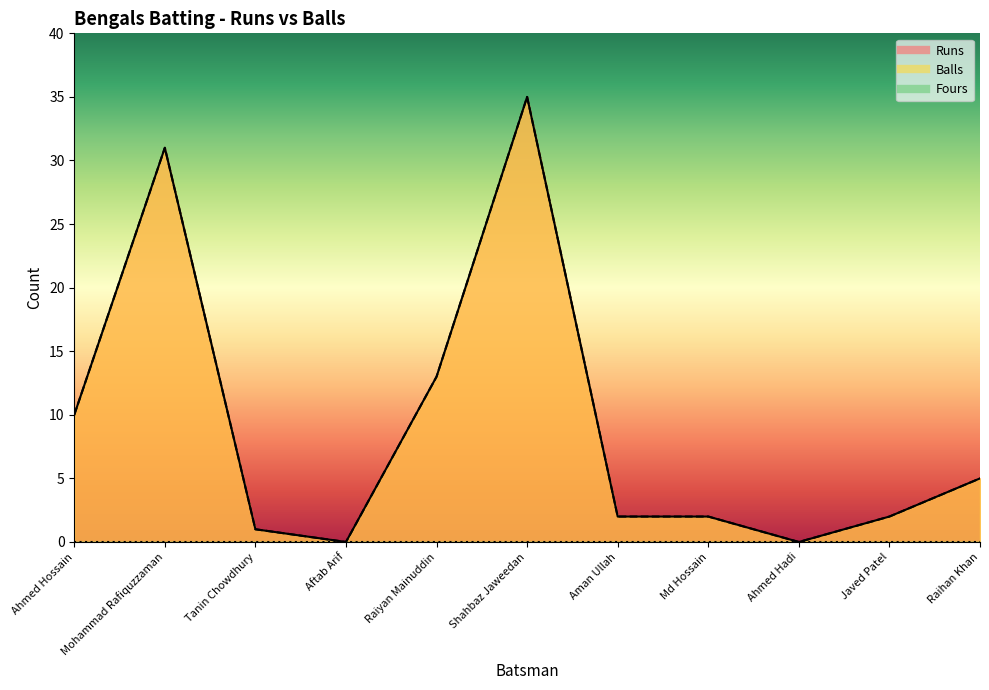

True or false: Runs and Balls intersect in this chart.

False